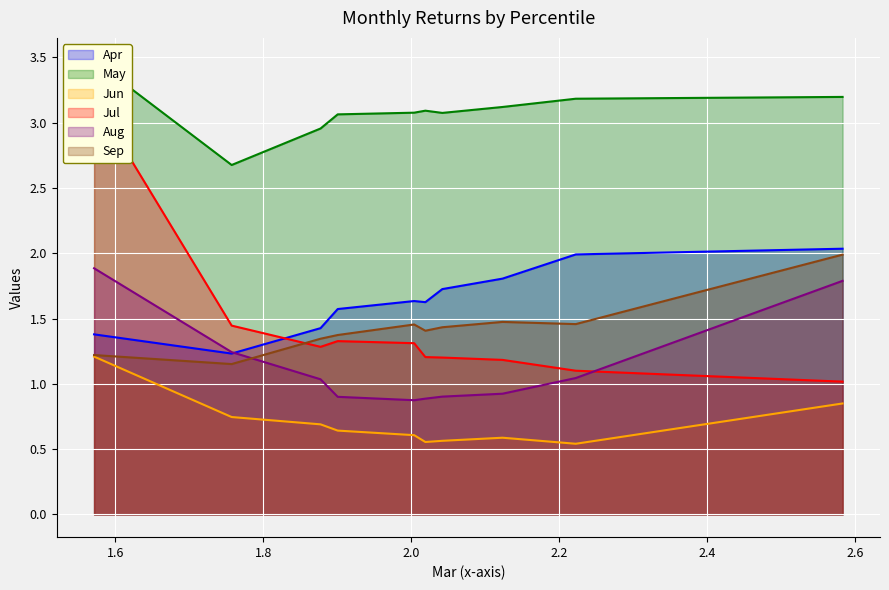

How many interior local valleys does the Aug series have?

1